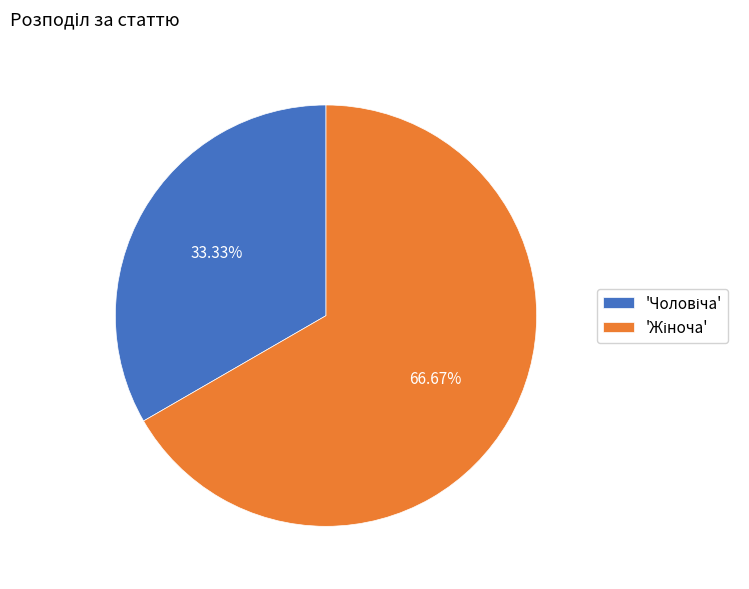

Is there a majority slice in this chart?

Yes